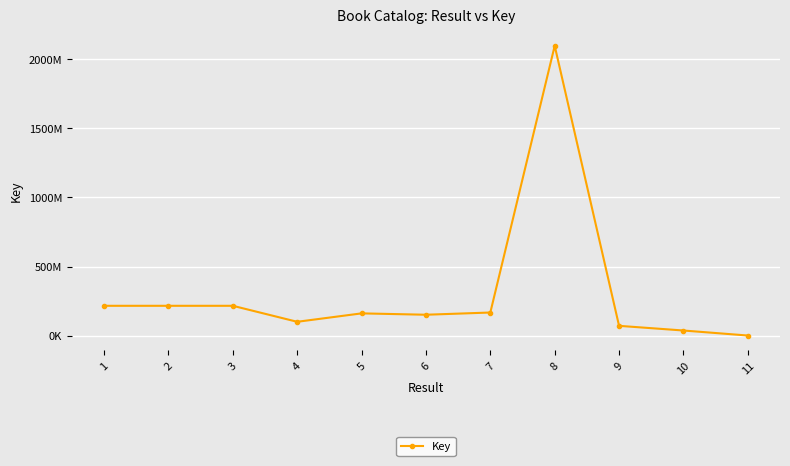

Does the chart have visible grid lines?

Yes